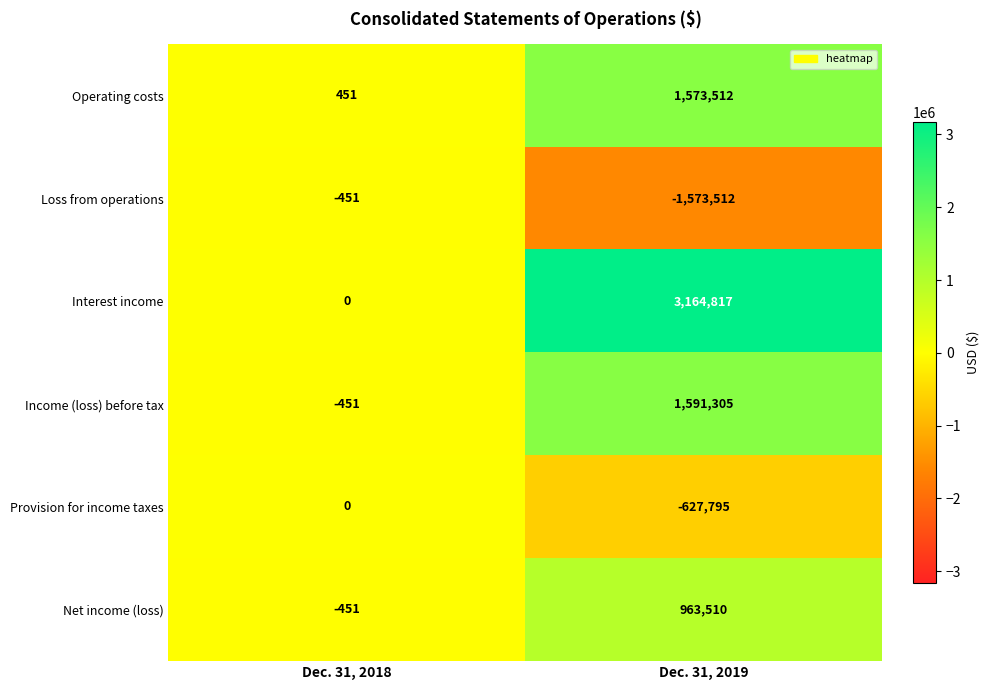

Rank the series by their maximum value, from highest to lowest.

Interest income, Income (loss) before tax, Operating costs, Net income (loss), Provision for income taxes, Loss from operations